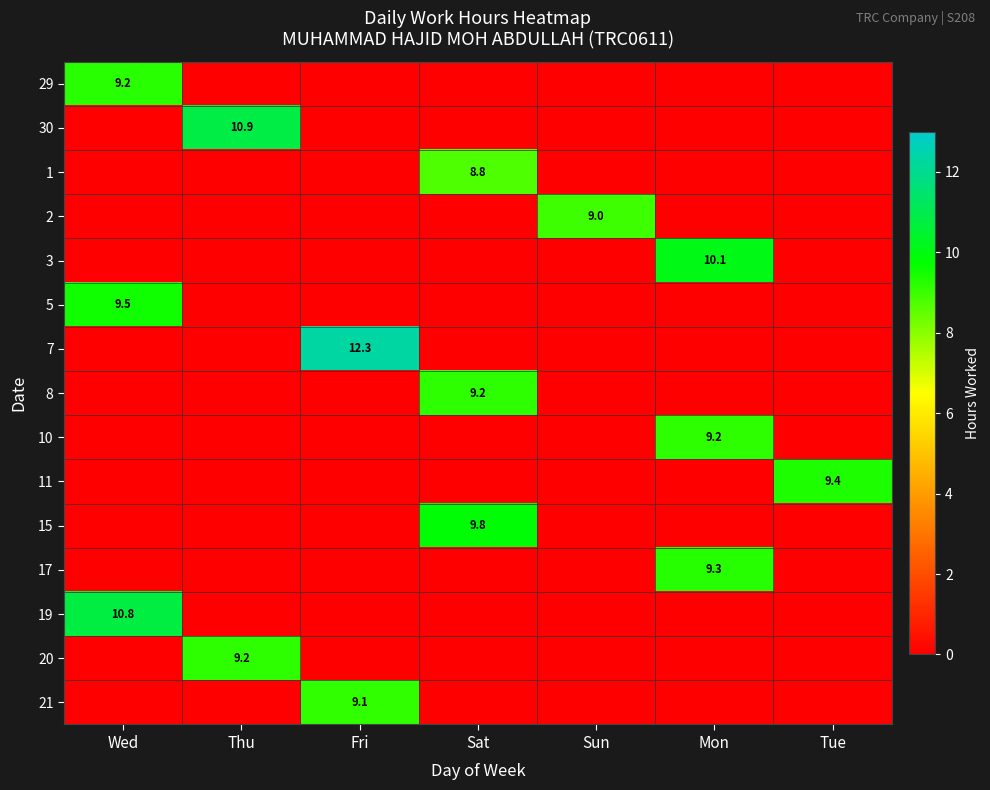

The value of 19 at Wed is 10.8. True or false?

True